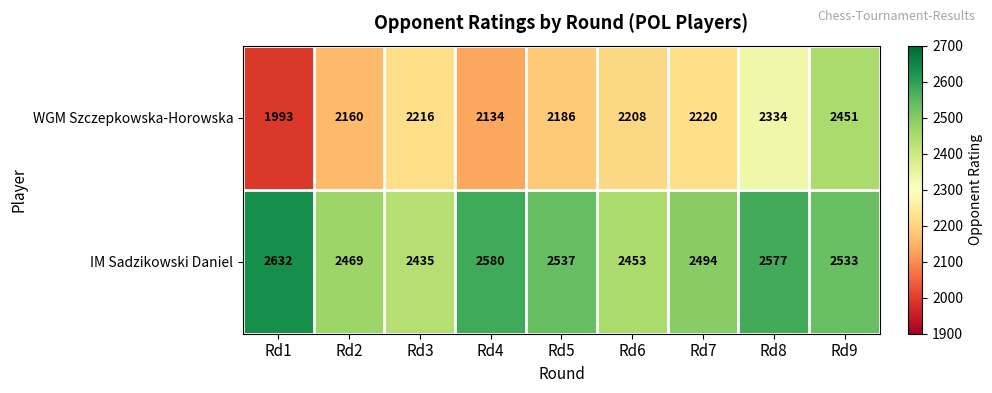

Rank the series by their maximum value, from lowest to highest.

WGM Szczepkowska-Horowska, IM Sadzikowski Daniel